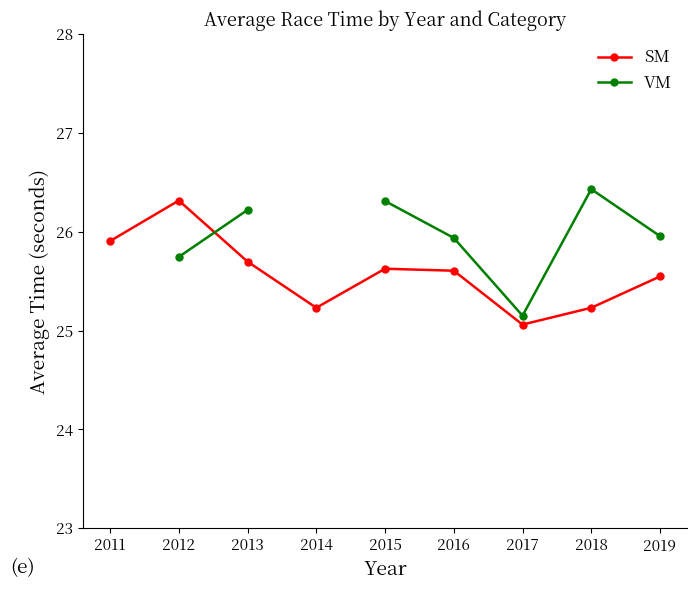

Does the chart have visible grid lines?

No